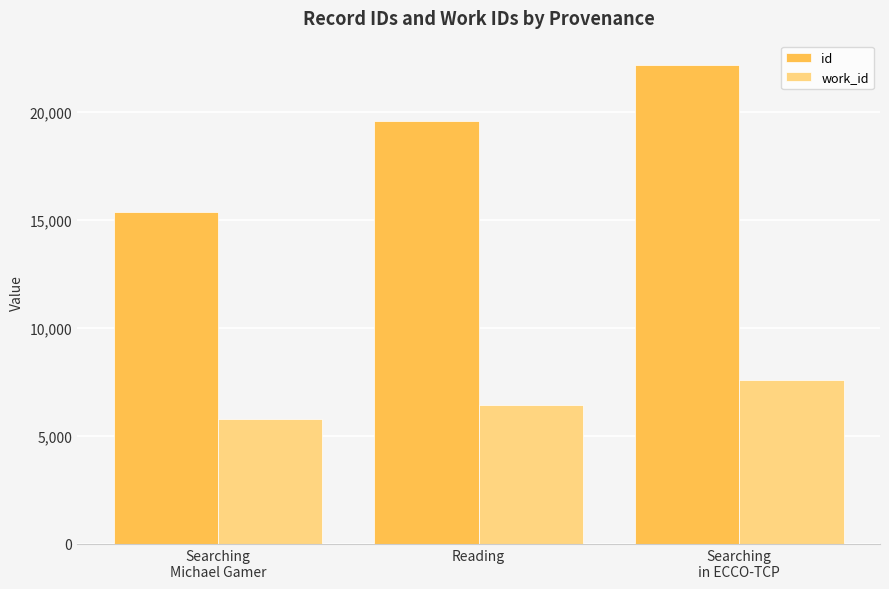

Reading right to left, list all the values displayed in this chart.

id: Searching
in ECCO-TCP=22197.5	Reading=19564.0	Searching
Michael Gamer=15371.0
work_id: Searching
in ECCO-TCP=7591.0	Reading=6453.0	Searching
Michael Gamer=5768.0